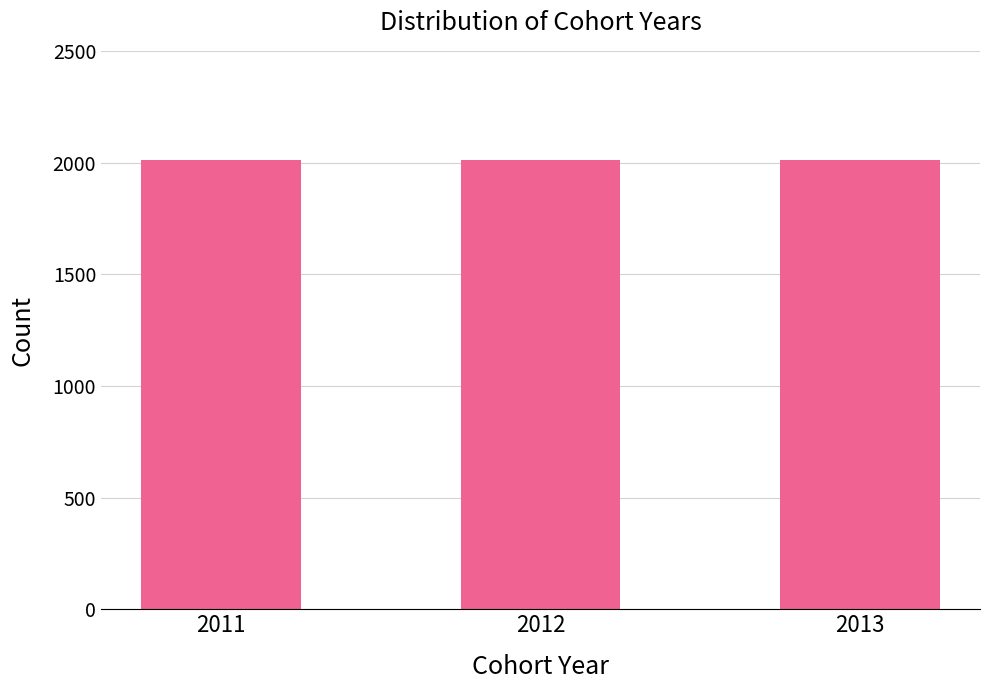

Does the chart contain any negative values?

No